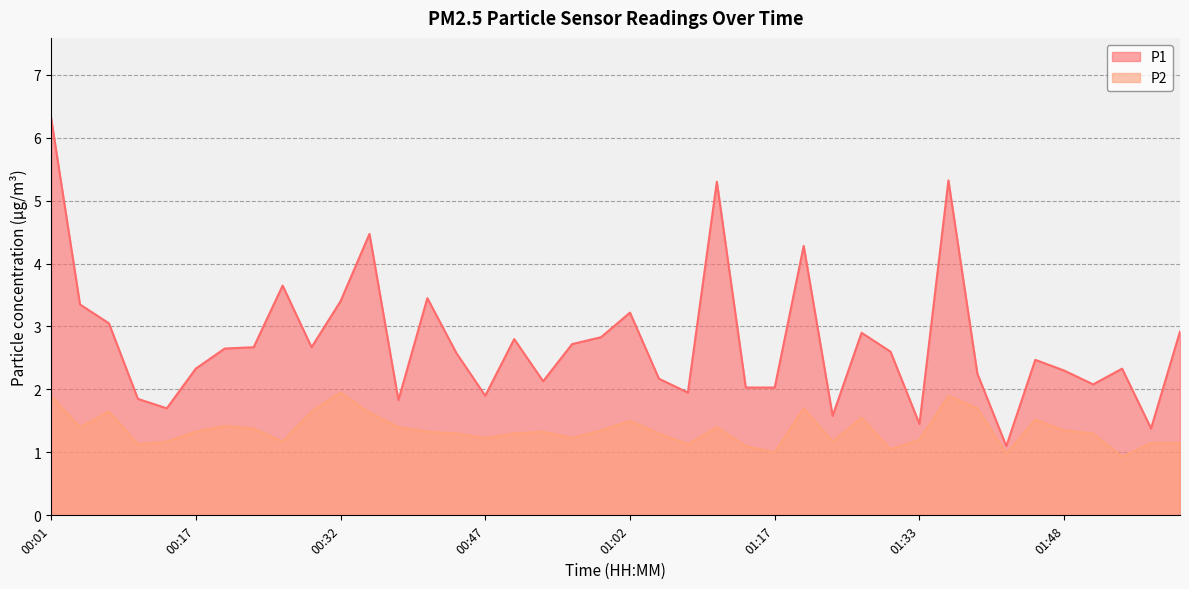

Rank the categories by P2 value from highest to lowest.

00:32, 00:01, 01:36, 01:20, 01:39, 00:08, 00:29, 00:35, 01:27, 01:45, 01:02, 00:20, 00:04, 00:38, 01:11, 00:23, 00:59, 01:48, 00:17, 00:41, 00:53, 00:44, 00:50, 01:05, 01:51, 00:47, 00:56, 01:33, 00:14, 00:26, 01:24, 01:57, 02:00, 00:11, 01:08, 01:14, 01:30, 01:17, 01:42, 01:54